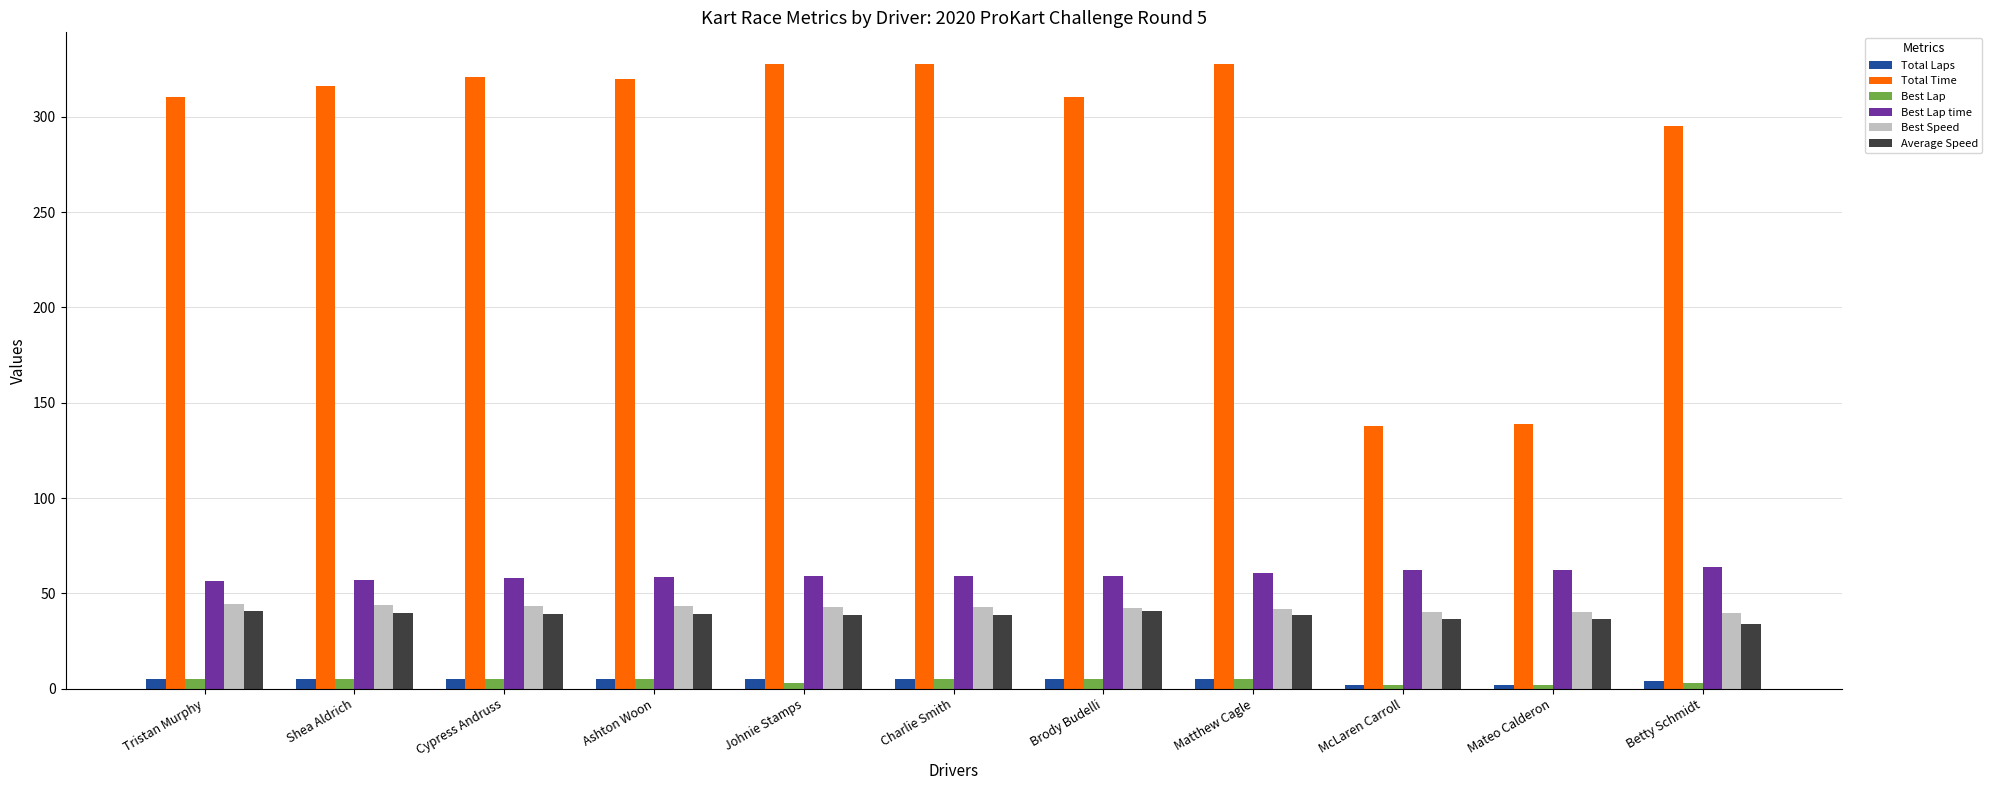

What is the greatest value displayed?

327.9